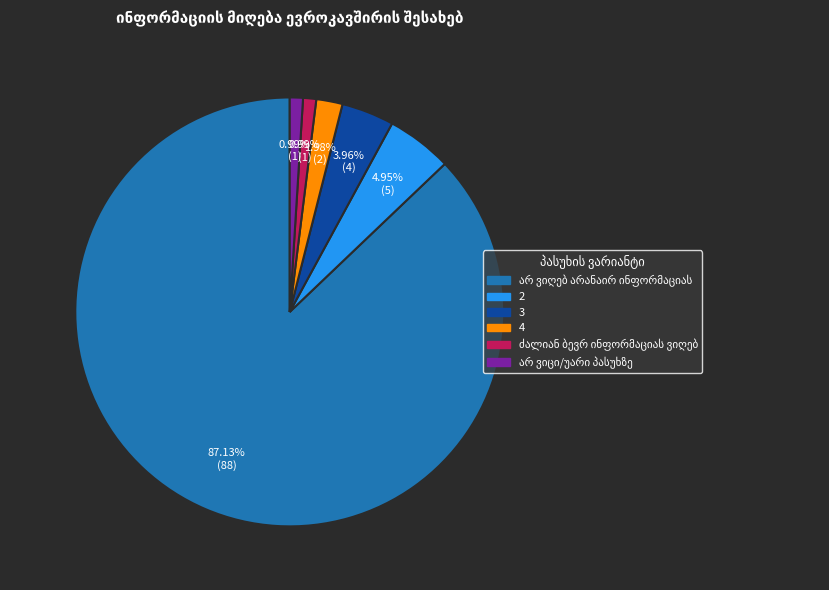

How many segments does this pie chart have?

6